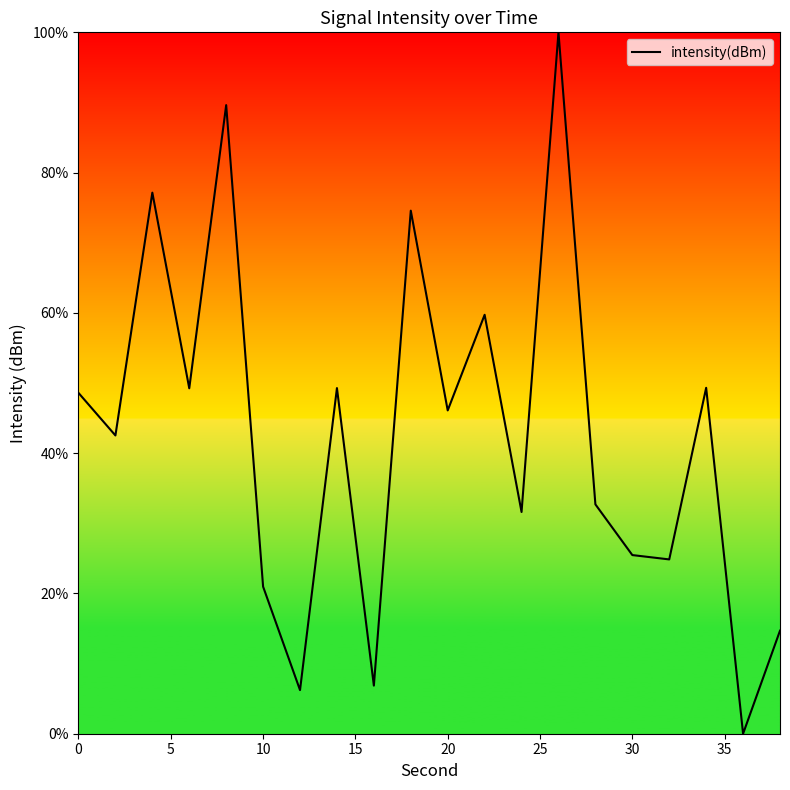

What is the greatest value displayed?

100.0